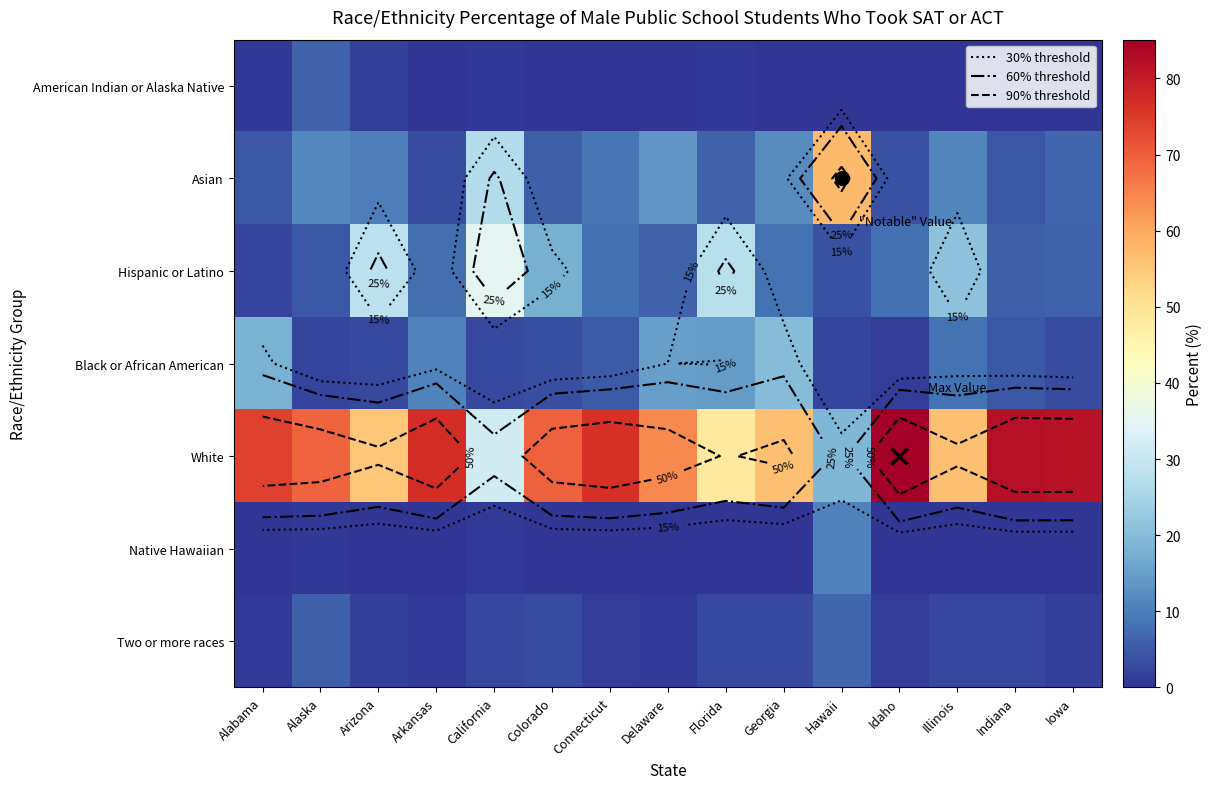

Is the value of American Indian or Alaska Native at Arizona greater than the value of Asian at Connecticut?

No